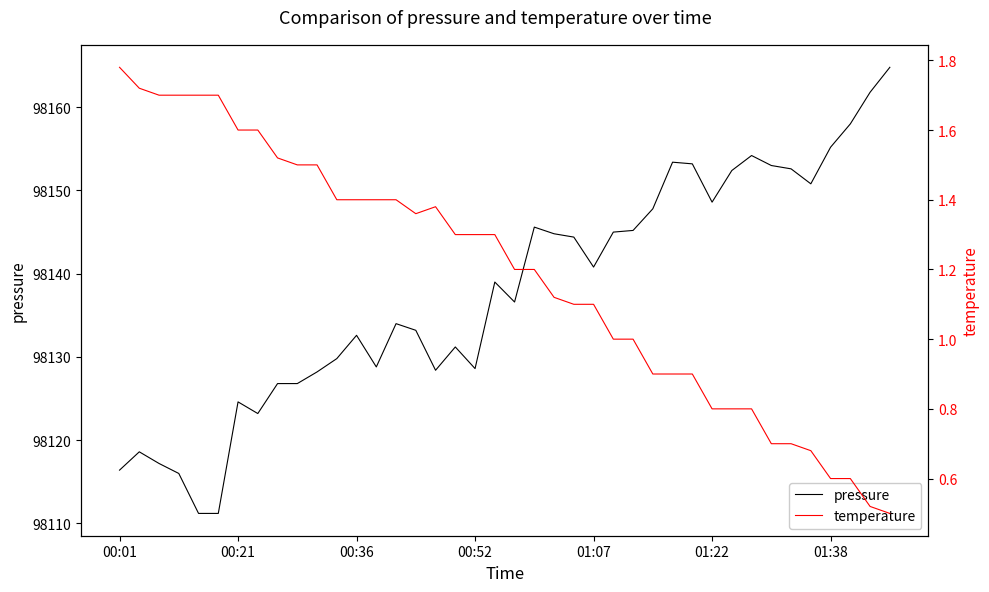

What is the value of the pressure point at the 1st from the left?

98116.4